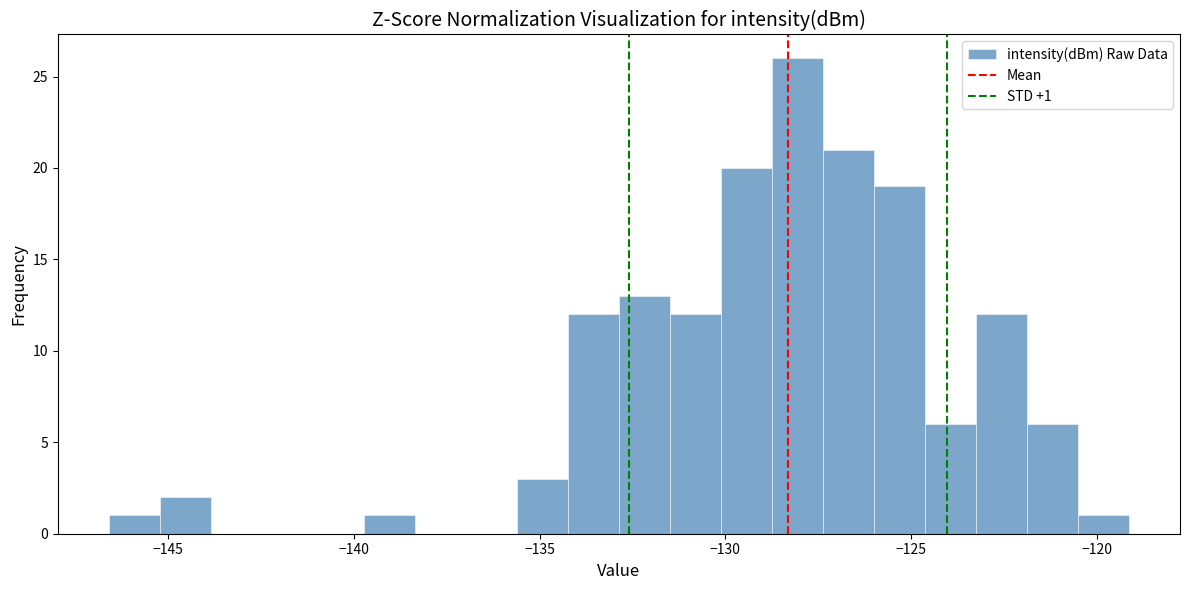

Read against the x-axis, roughly where is the centre of the tallest bar?

-128.0